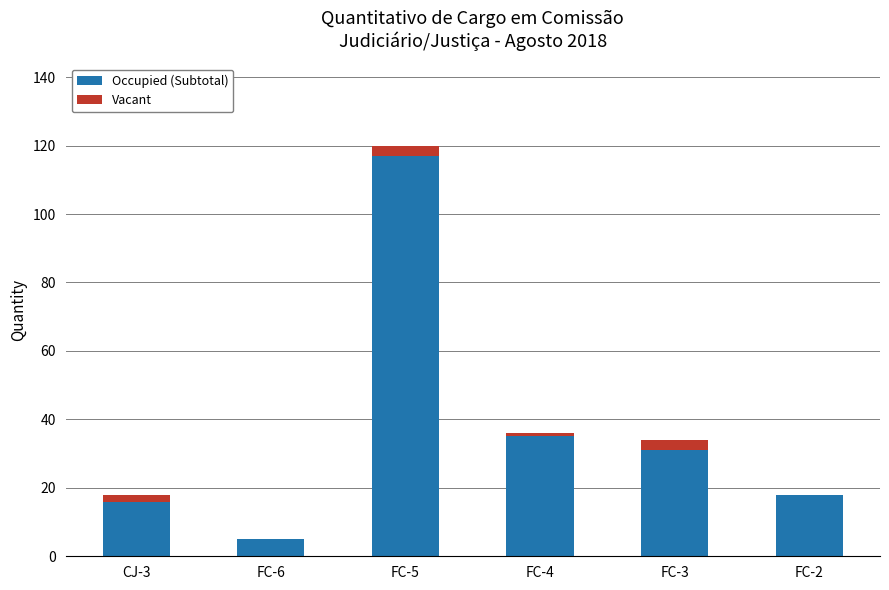

The value of Occupied (Subtotal) at FC-3 is 31. True or false?

True